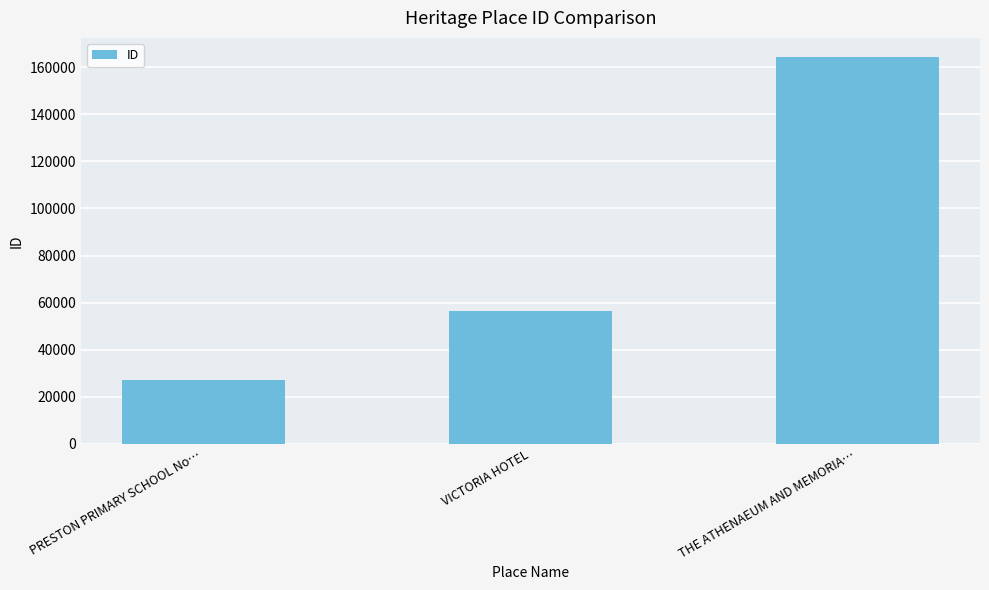

How many values are below 56648?

1